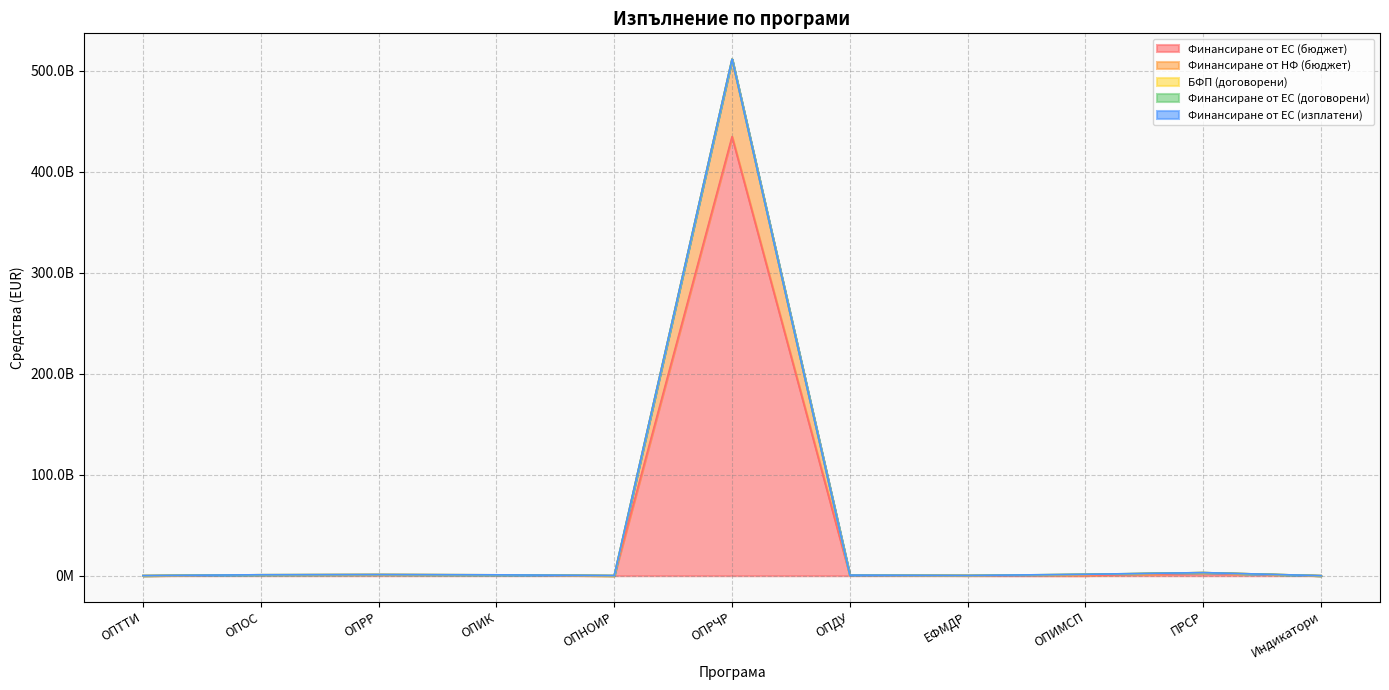

Where does the Финансиране от ЕС (договорени) series first go above 9852219?

ОПТТИ